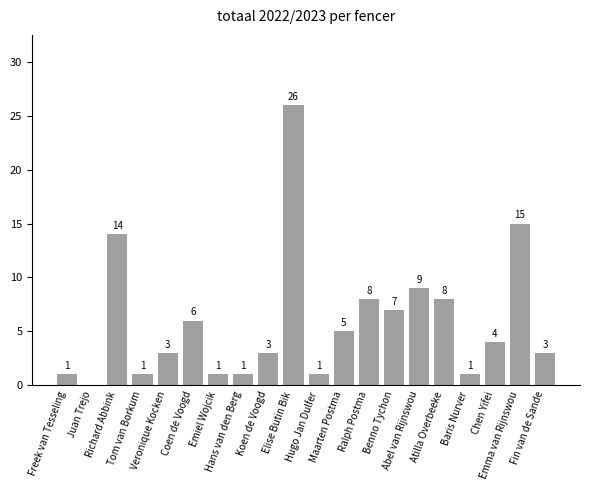

True or false: the data shows 0 at Juan Trejo.

True